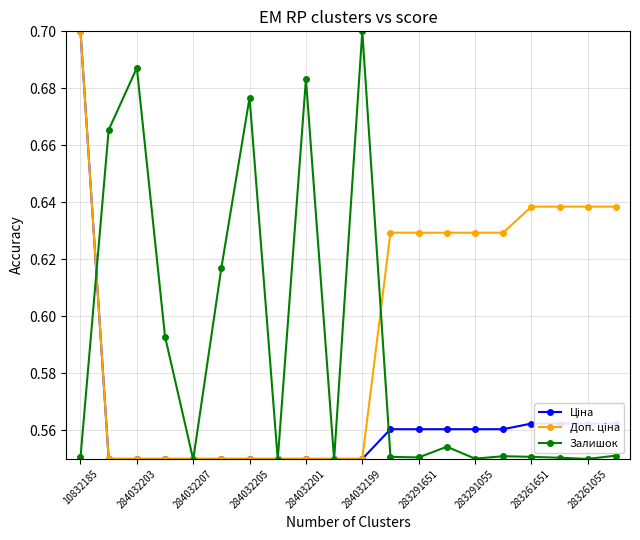

How many lines are shown in the chart?

3